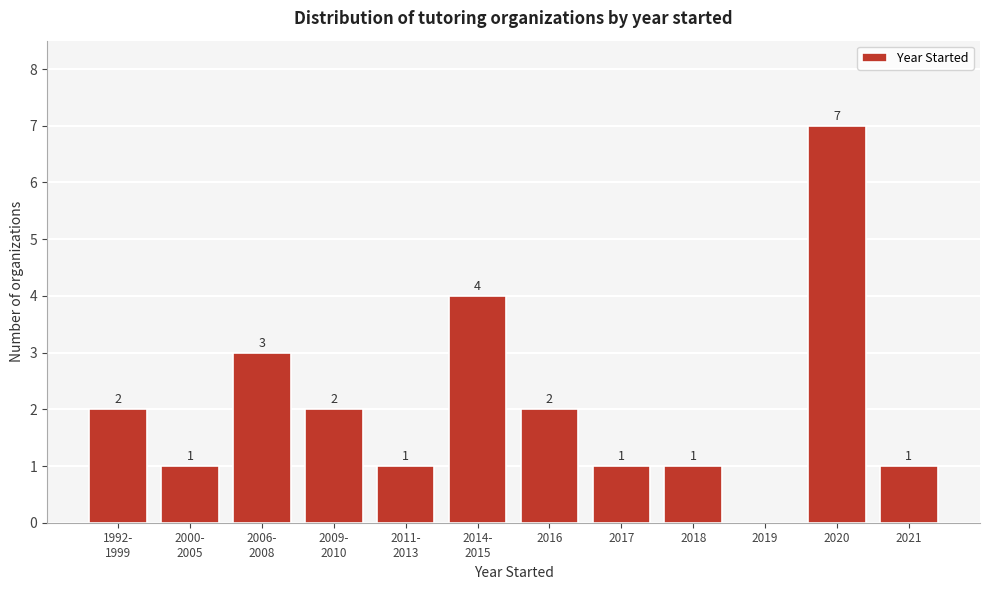

What is the sum of all values?

25